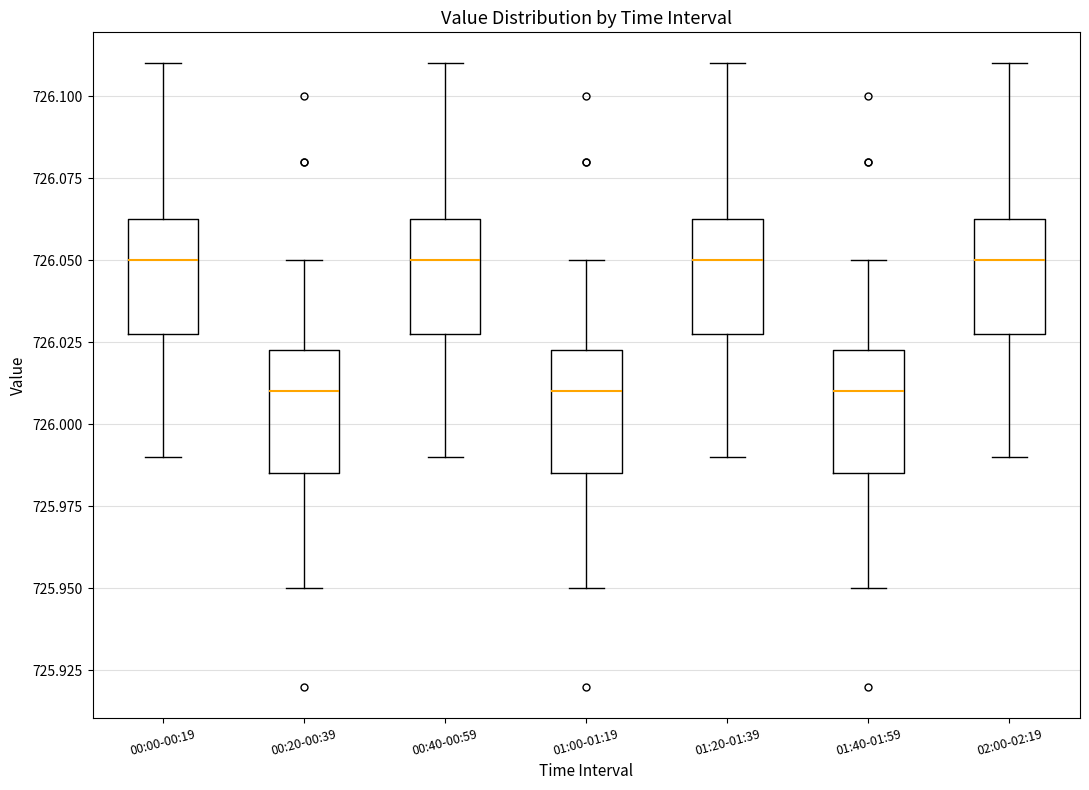

Reading left to right, read every box against the y-axis: the position of its median line, the range the box covers, and the ends of its whiskers. The values are not printed on the chart, so give them approximately, as read against the axis.

00:00-00:19: median 726.050, box 726.030 to 726.065, whiskers 725.990 to 726.110
00:20-00:39: median 726.010, box 725.985 to 726.025, whiskers 725.950 to 726.050
00:40-00:59: median 726.050, box 726.030 to 726.065, whiskers 725.990 to 726.110
01:00-01:19: median 726.010, box 725.985 to 726.025, whiskers 725.950 to 726.050
01:20-01:39: median 726.050, box 726.030 to 726.065, whiskers 725.990 to 726.110
01:40-01:59: median 726.010, box 725.985 to 726.025, whiskers 725.950 to 726.050
02:00-02:19: median 726.050, box 726.030 to 726.065, whiskers 725.990 to 726.110